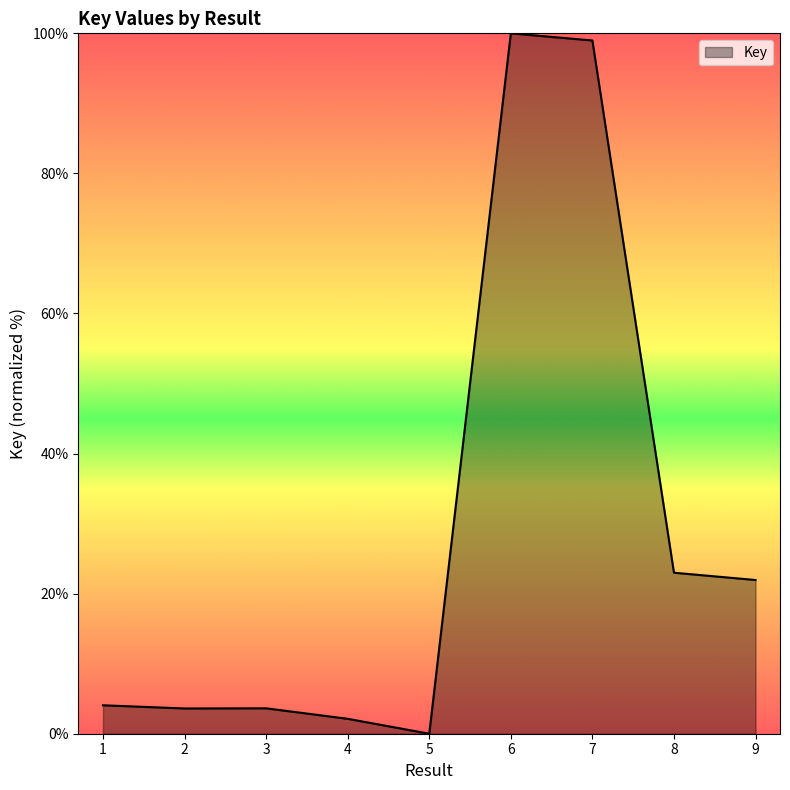

Reading left to right, extract all data points from this chart.

4.1	3.6	3.6	2.1	0.0	100.0	99.0	23.0	21.9